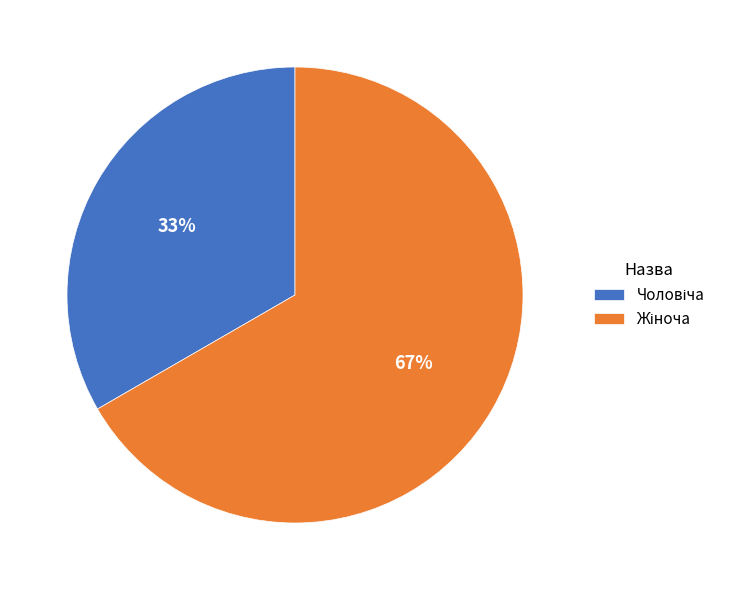

To the nearest percent, what is the average slice percentage?

50%